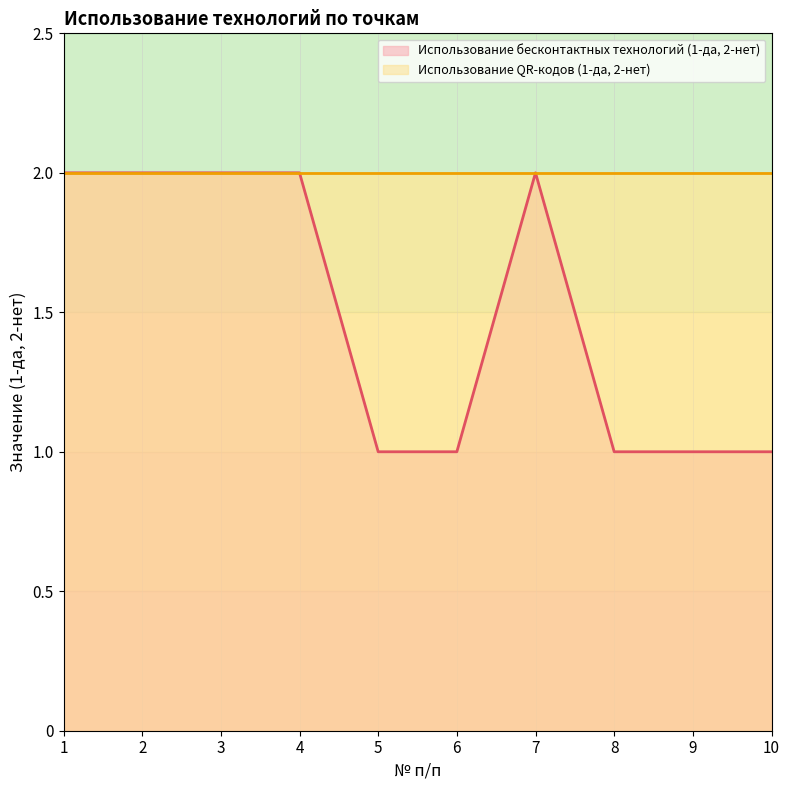

What is the value of the 7th point from the left?

2